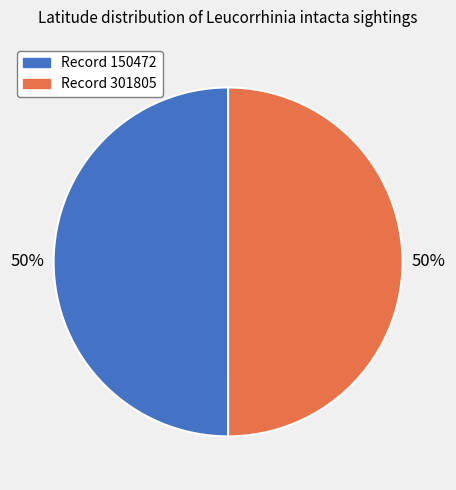

To the nearest percent, what is the average slice percentage?

50%